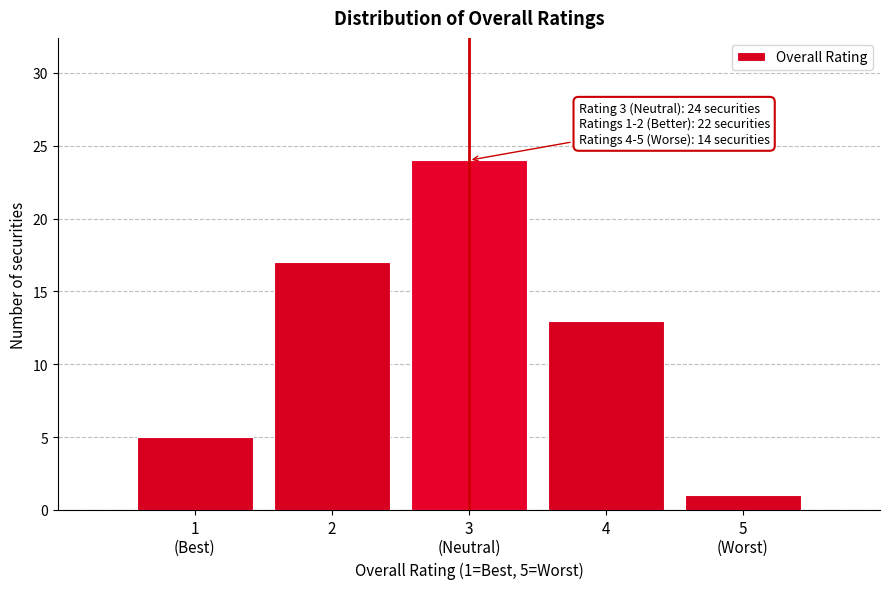

Reading left to right, what are all the values shown in this chart?

5	17	24	13	1